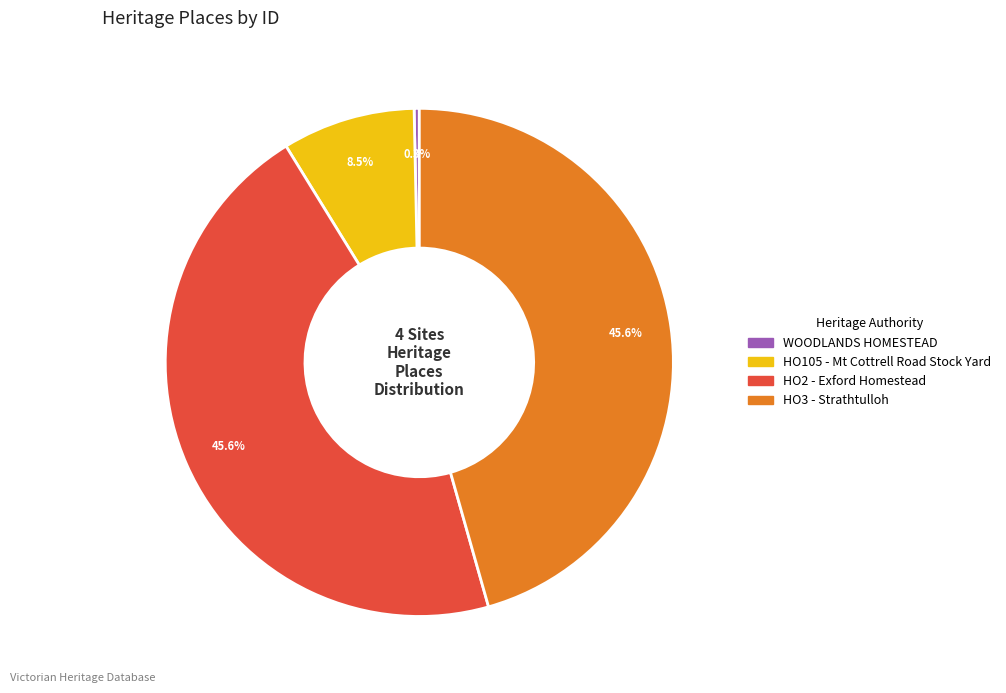

To the nearest percent, what percentage of the pie is HO3 - Strathtulloh?

46%